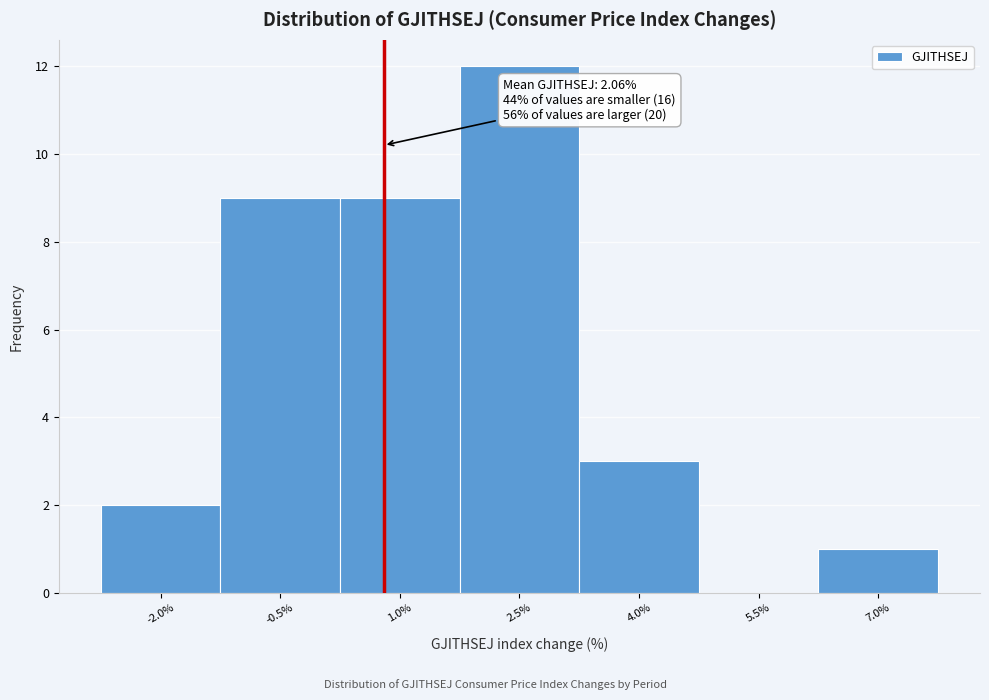

Reading left to right, transcribe all the data shown in this chart.

-2.0%=2	-0.5%=9	1.0%=9	2.5%=12	4.0%=3	5.5%=0	7.0%=1